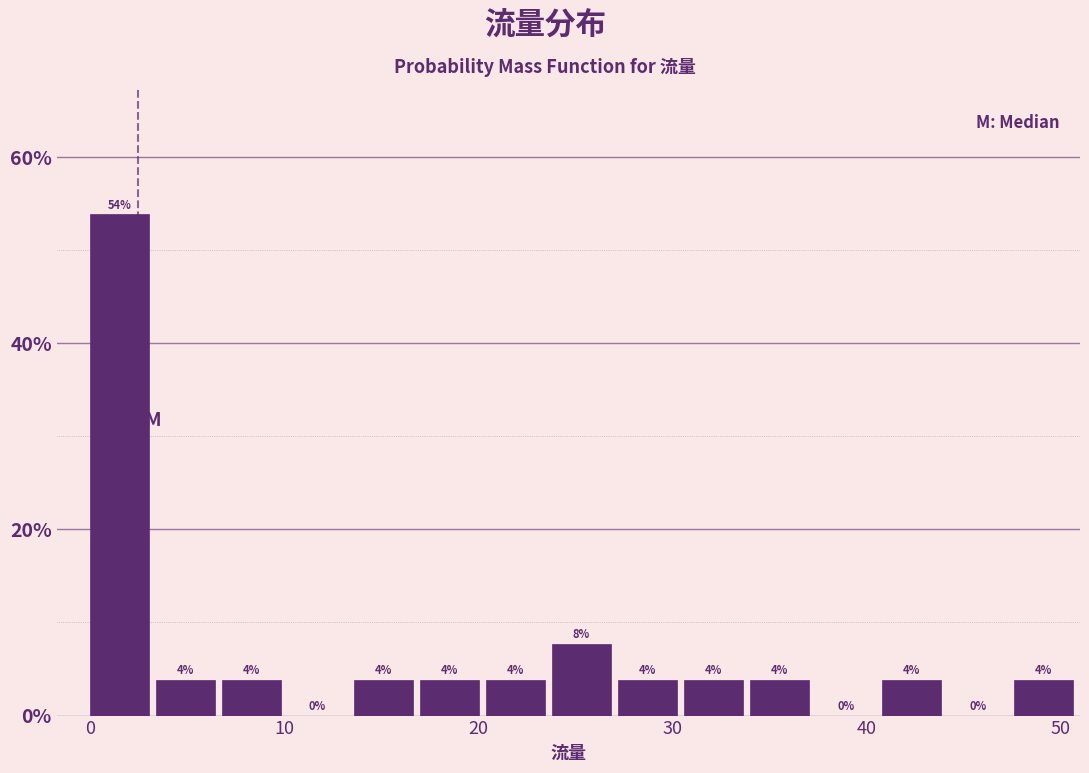

Around what value on the x-axis is the tallest bar? Give the approximate position of its centre, as read against the axis.

2